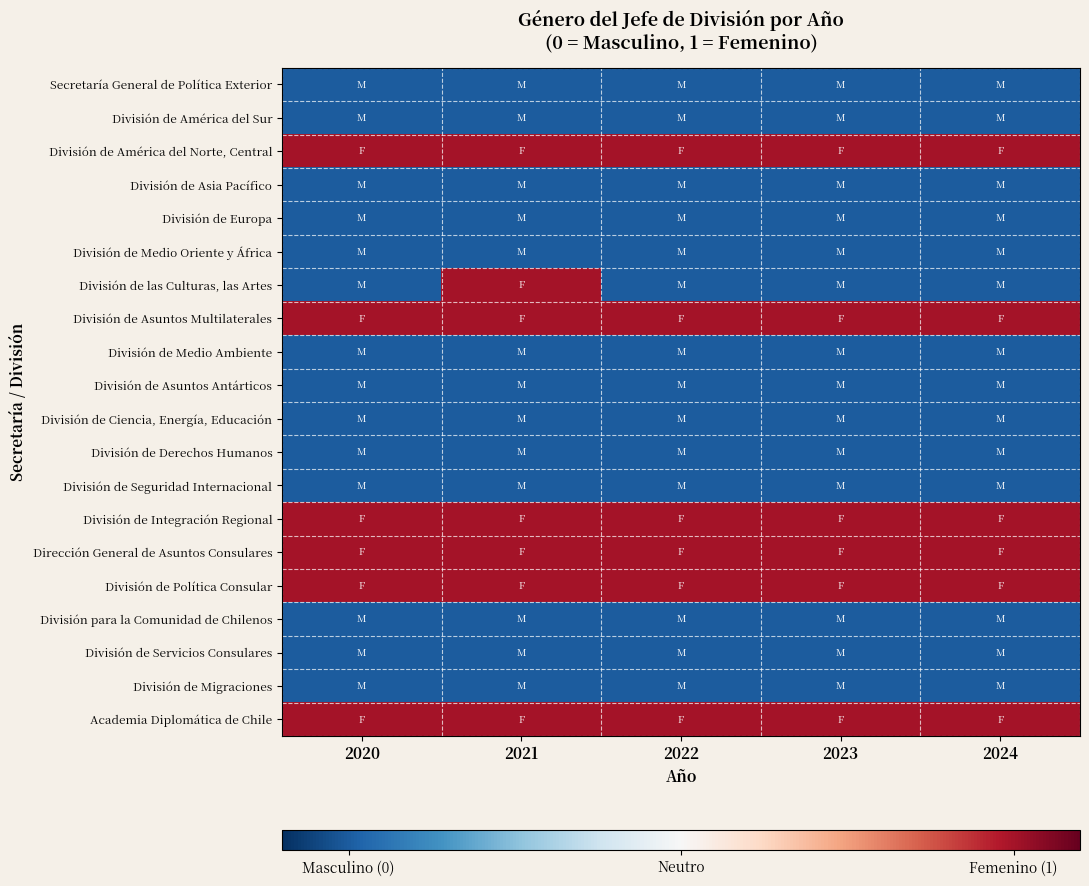

Rank the series at 2020 from highest to lowest value.

División de América del Norte, Central, División de Asuntos Multilaterales, División de Integración Regional, Dirección General de Asuntos Consulares, División de Política Consular, Academia Diplomática de Chile, Secretaría General de Política Exterior, División de América del Sur, División de Asia Pacífico, División de Europa, División de Medio Oriente y África, División de las Culturas, las Artes, División de Medio Ambiente, División de Asuntos Antárticos, División de Ciencia, Energía, Educación, División de Derechos Humanos, División de Seguridad Internacional, División para la Comunidad de Chilenos, División de Servicios Consulares, División de Migraciones